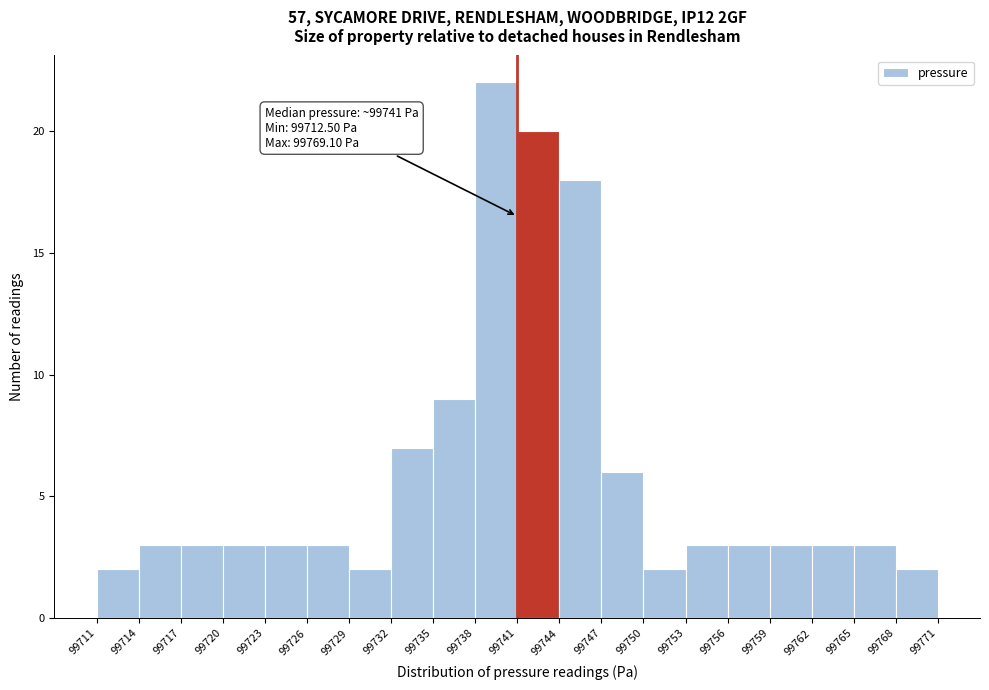

Over which range of the x-axis is the bar tallest?

99738 to 99741